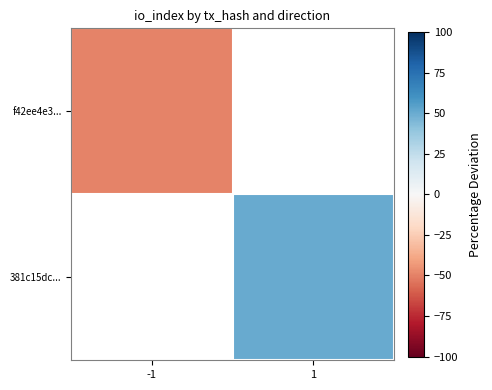

Is it true that 381c15dc... equals 50.0 at 1?

True